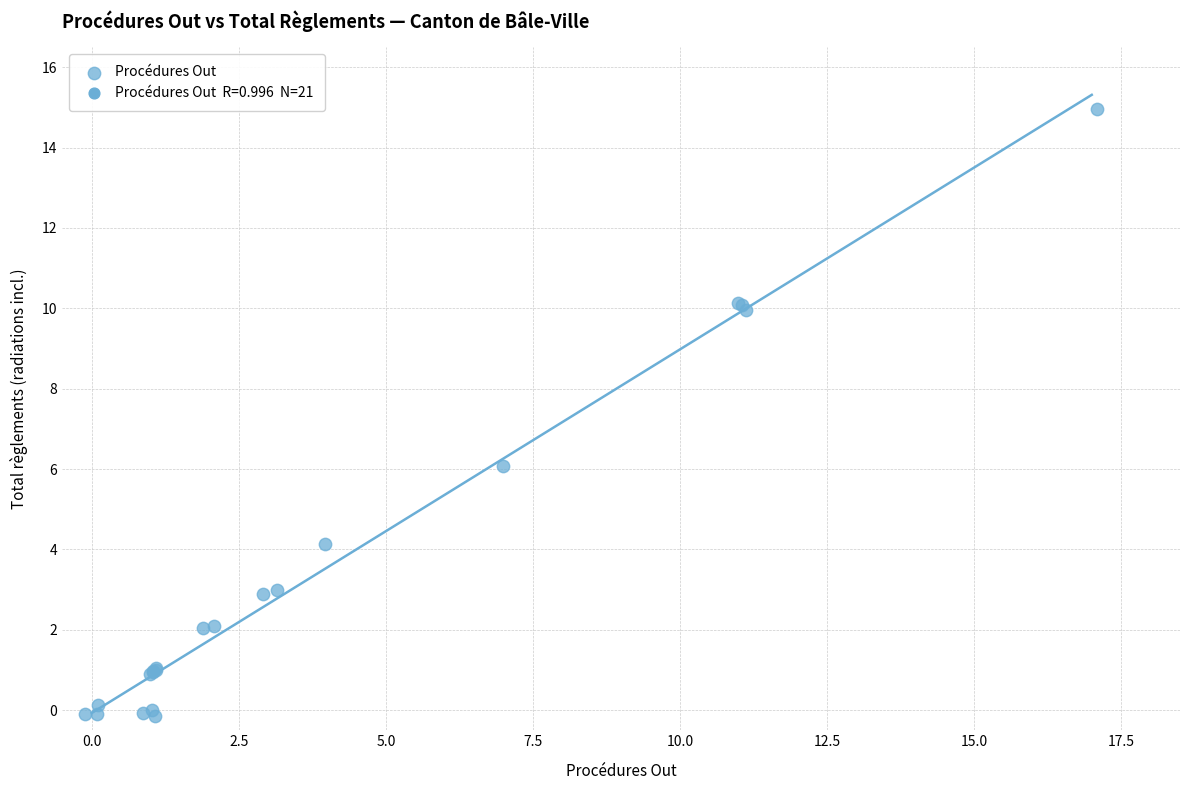

What Y value in the scatter plot is closest to 7?

6.1